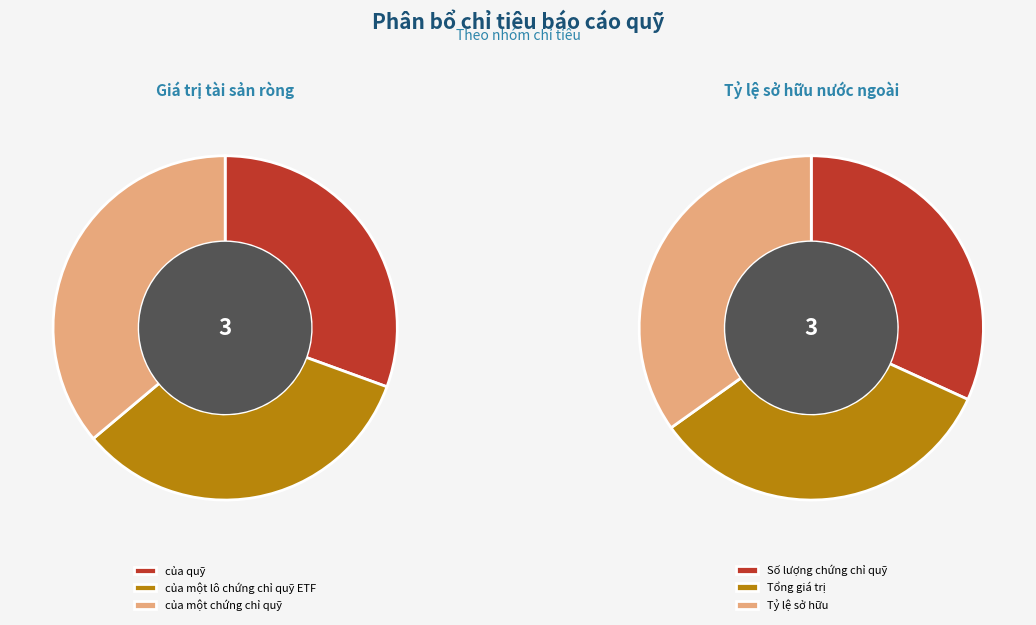

To the nearest percent, what is the difference between the largest and smallest slice percentages?

6%